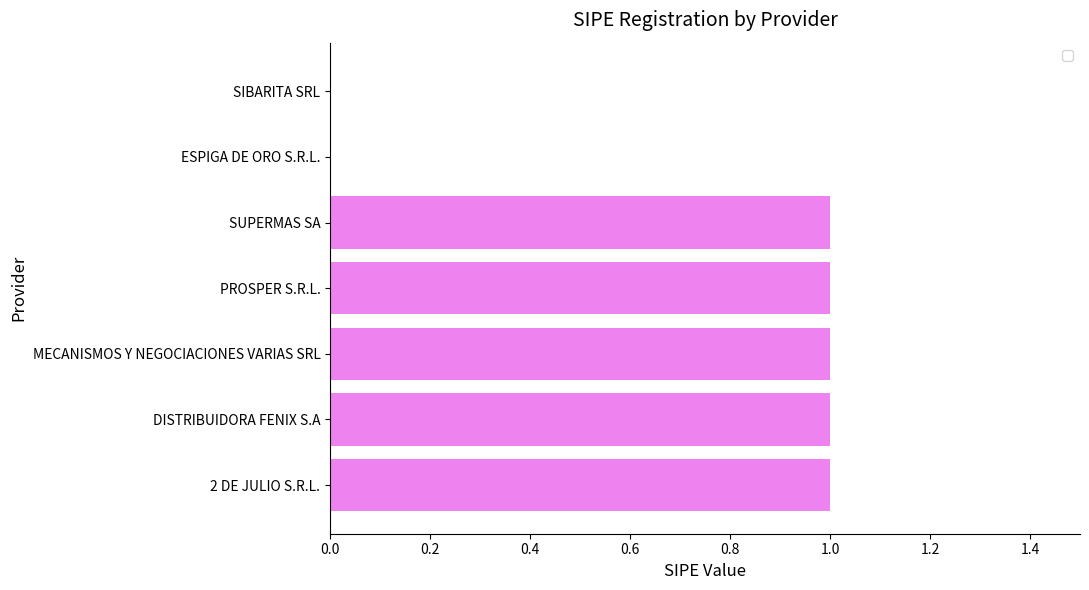

What is the sum of all values?

5